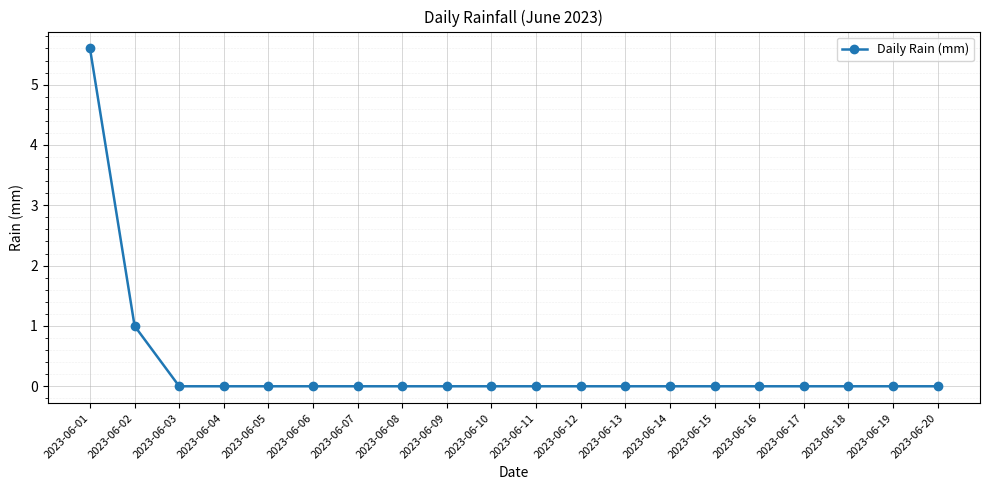

How many lines are shown in the chart?

1